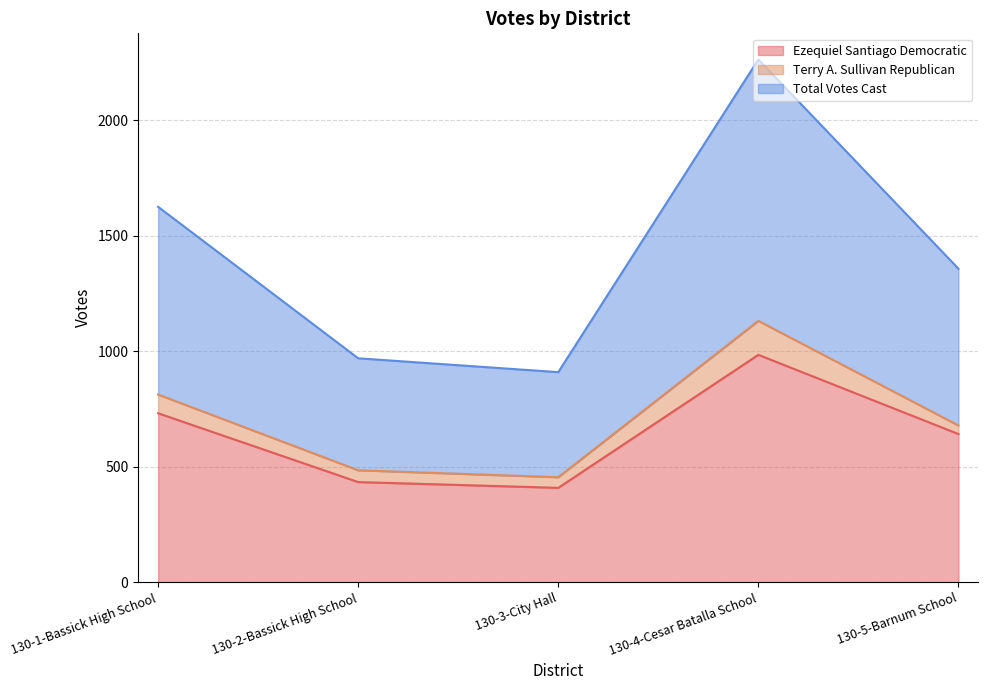

At which label does Ezequiel Santiago Democratic reach its peak?

130-4-Cesar Batalla School